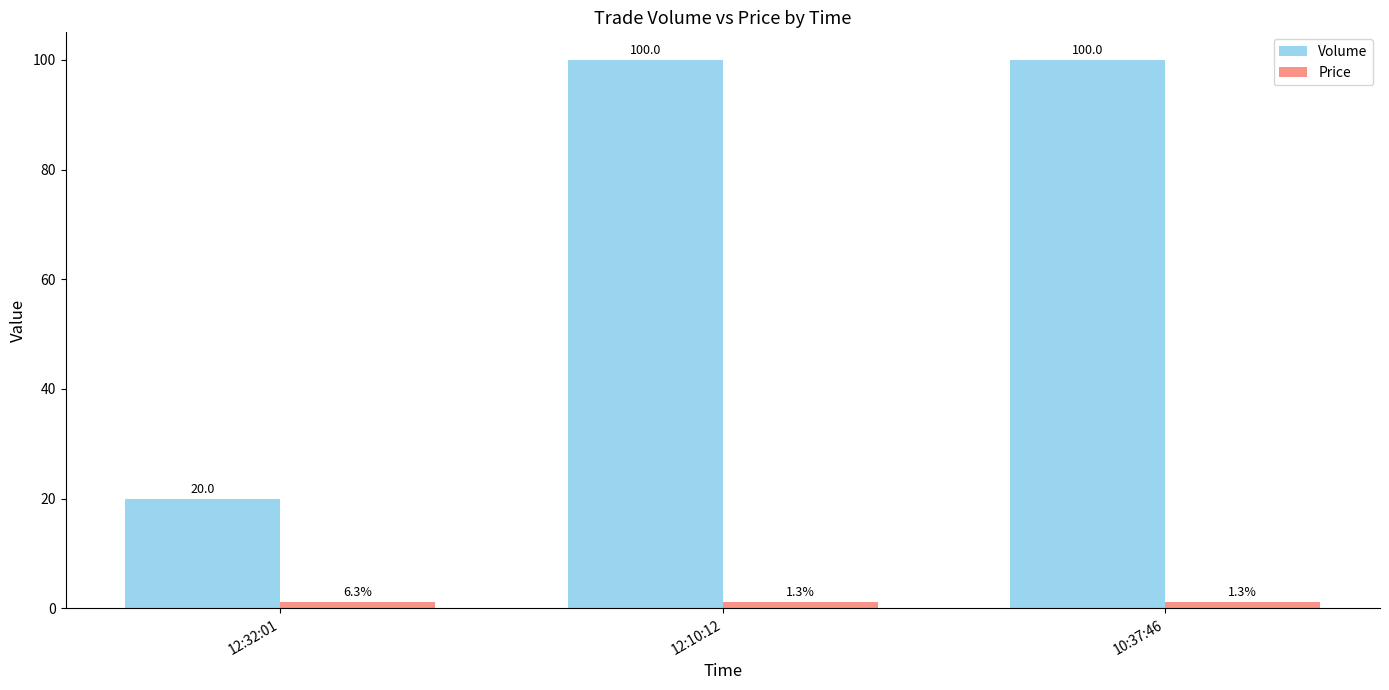

How many Volume values are between 20 and 100?

3